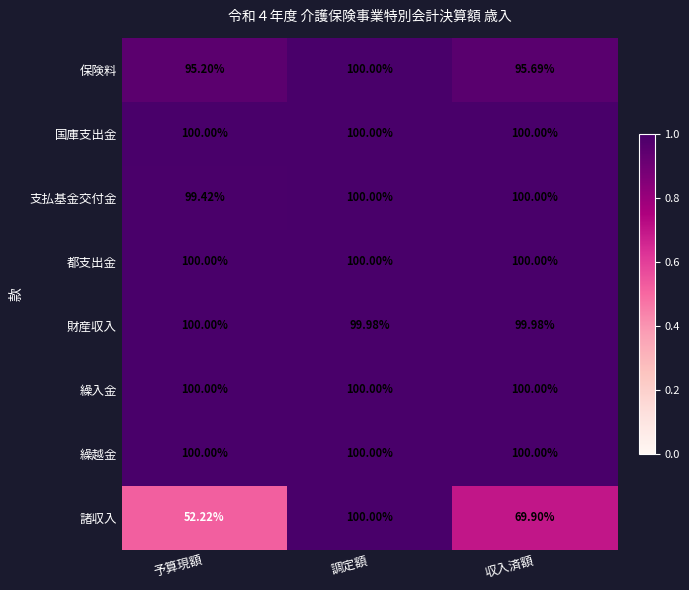

Which label corresponds to the smallest value in the chart?

予算現額